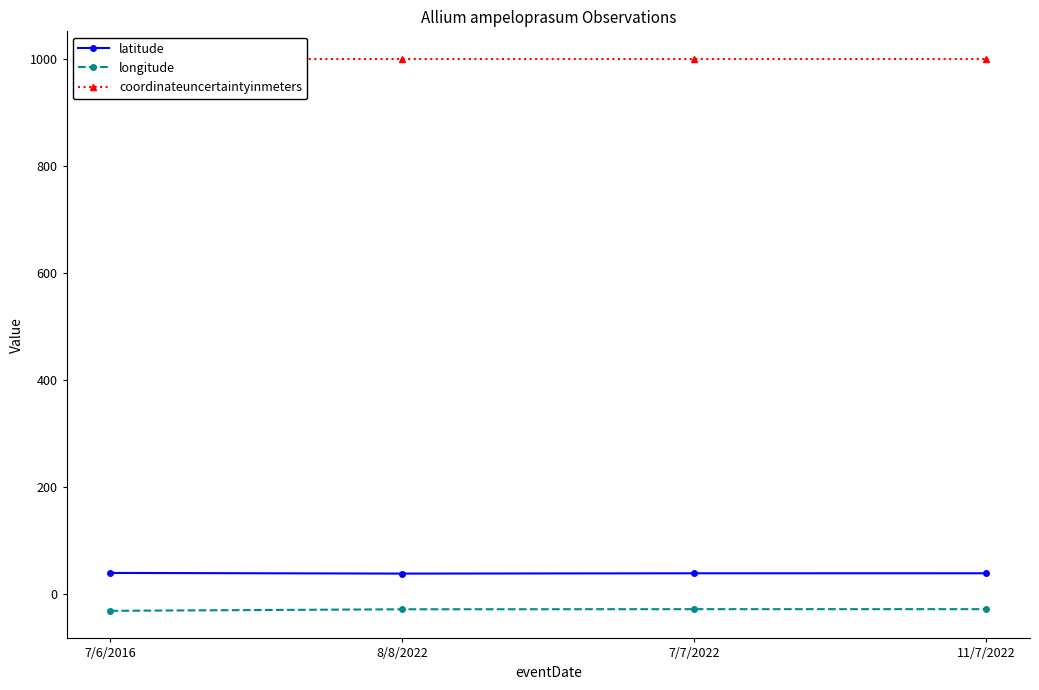

At how many categories does at least one series exceed 401?

4